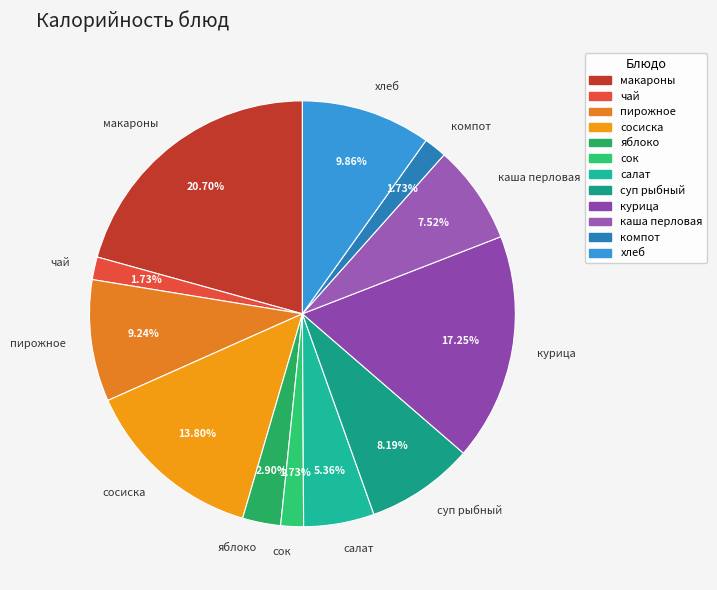

Combined, do компот and суп рыбный account for over 50%?

No